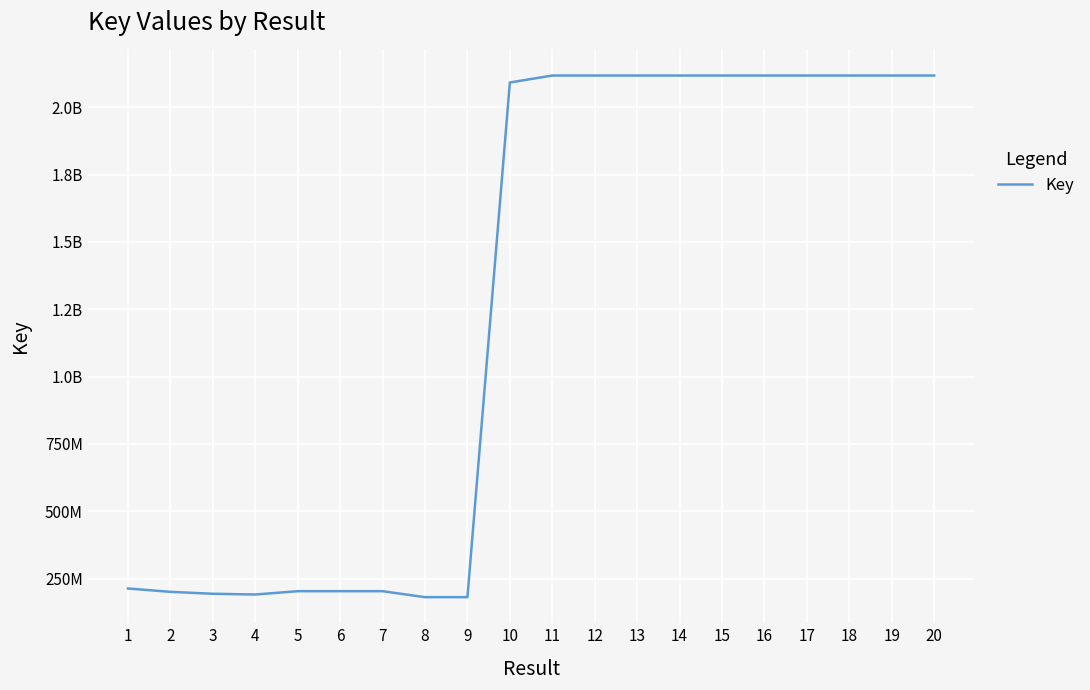

True or false: the data shows 331574343 at 6.

False